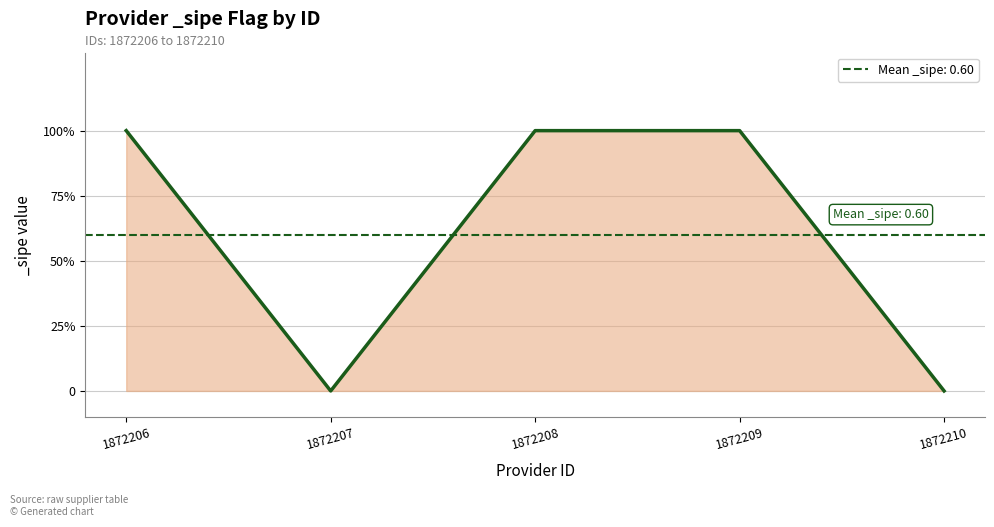

How many lines are shown in the chart?

1